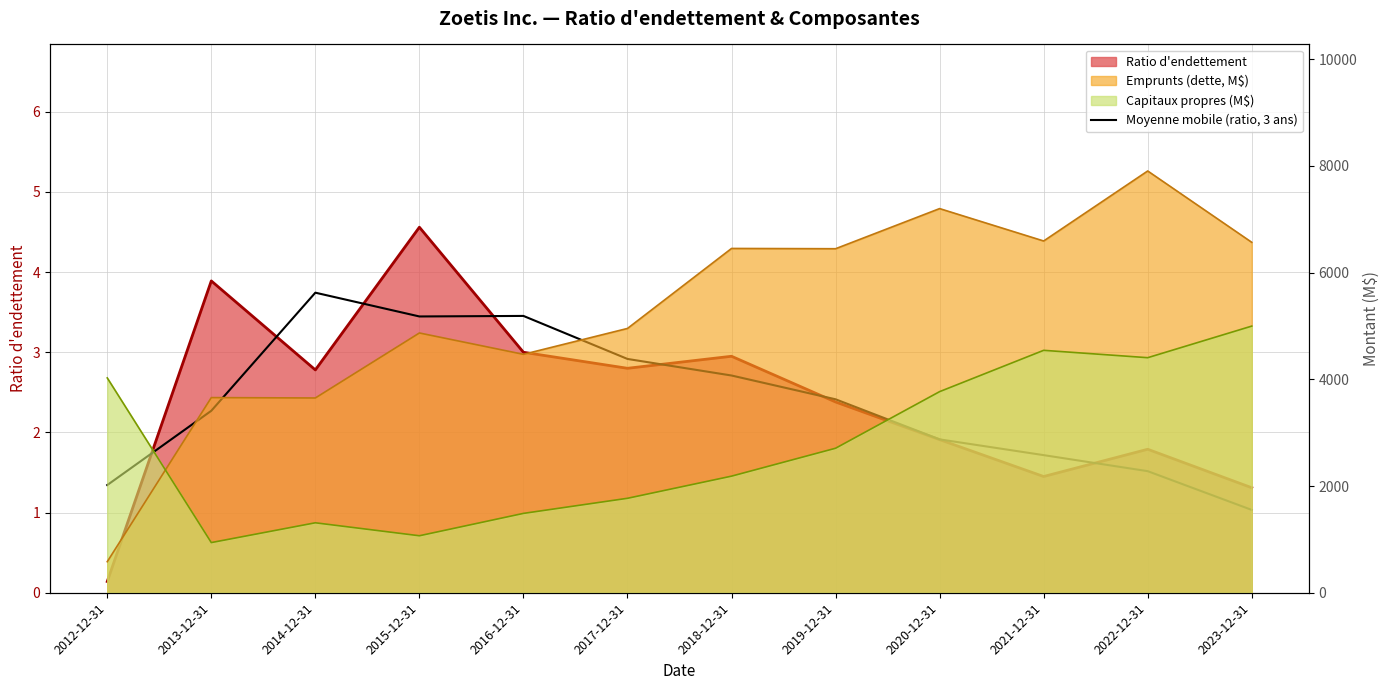

What is the sum of all values?

28.5